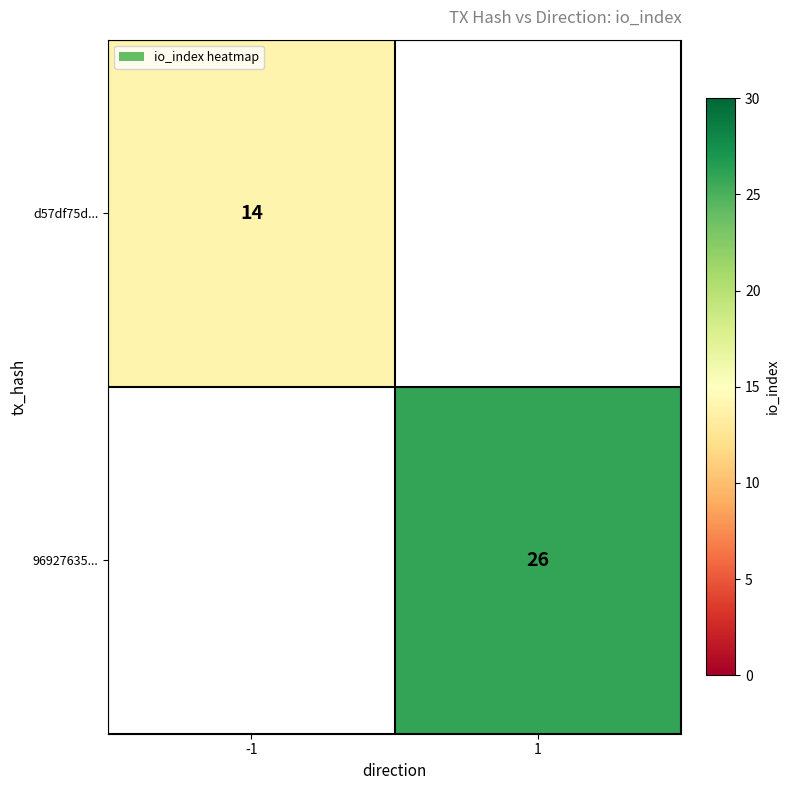

True or false: d57df75d... has a value of 14 at -1.

True